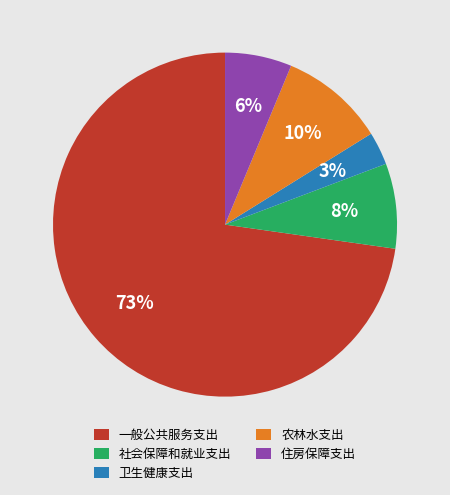

Which slice is the largest?

一般公共服务支出